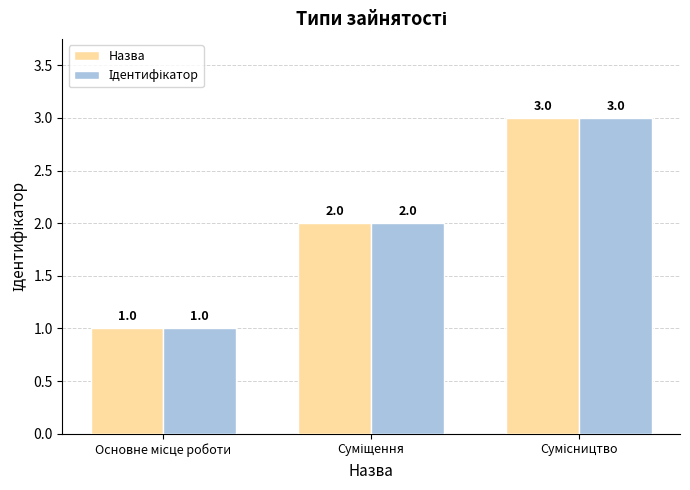

What is the maximum value shown in the chart?

3